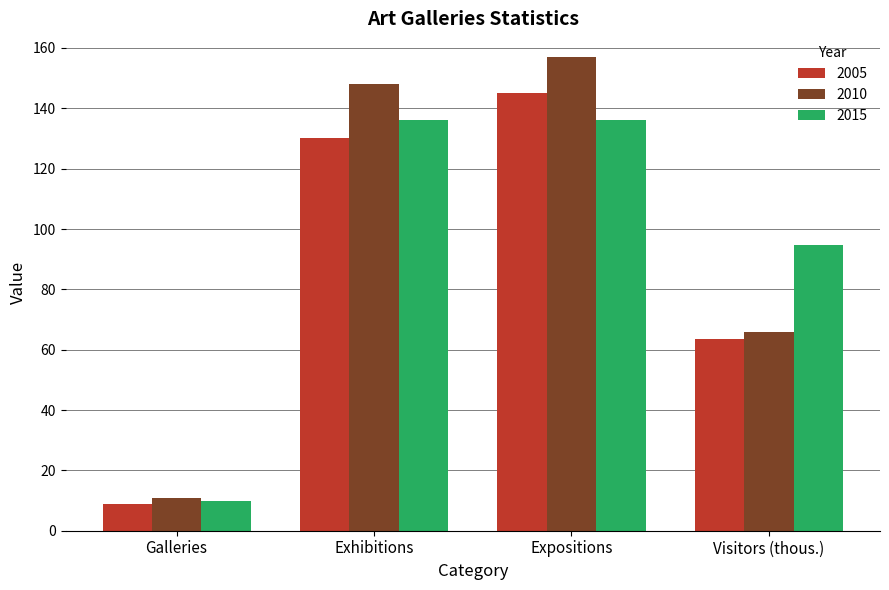

What is the difference between the highest and lowest values at Visitors (thous.)?

31.0